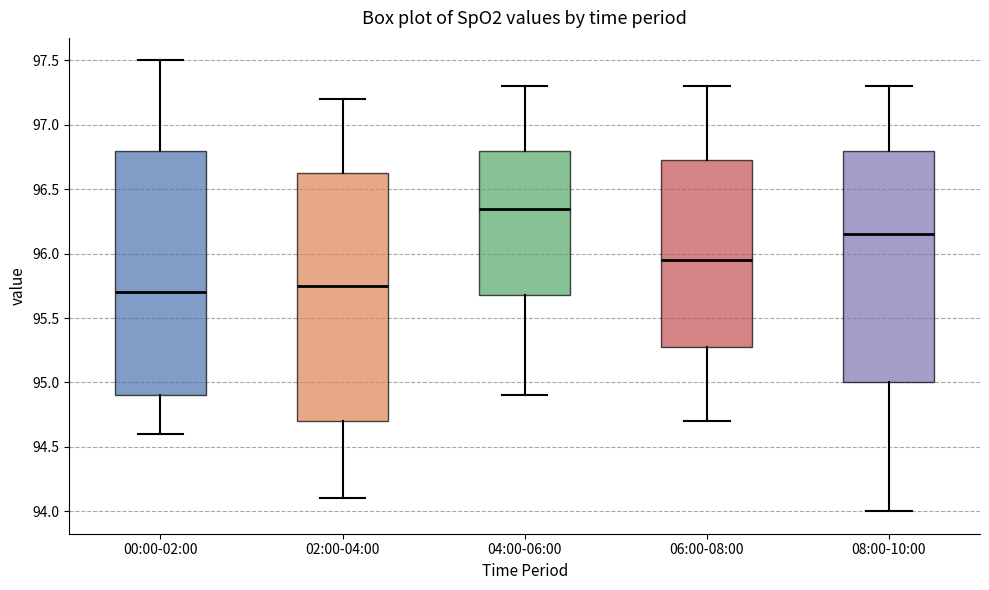

Reading left to right, transcribe this box plot: for each box, give where its median line is, the range the box spans, and where its two whiskers end, as read against the y-axis. The values are not printed on the chart, so give them approximately, as read against the axis.

00:00-02:00: median 95.70, box 94.90 to 96.80, whiskers 94.60 to 97.50
02:00-04:00: median 95.75, box 94.70 to 96.65, whiskers 94.10 to 97.20
04:00-06:00: median 96.35, box 95.70 to 96.80, whiskers 94.90 to 97.30
06:00-08:00: median 95.95, box 95.30 to 96.75, whiskers 94.70 to 97.30
08:00-10:00: median 96.15, box 95.00 to 96.80, whiskers 94.00 to 97.30